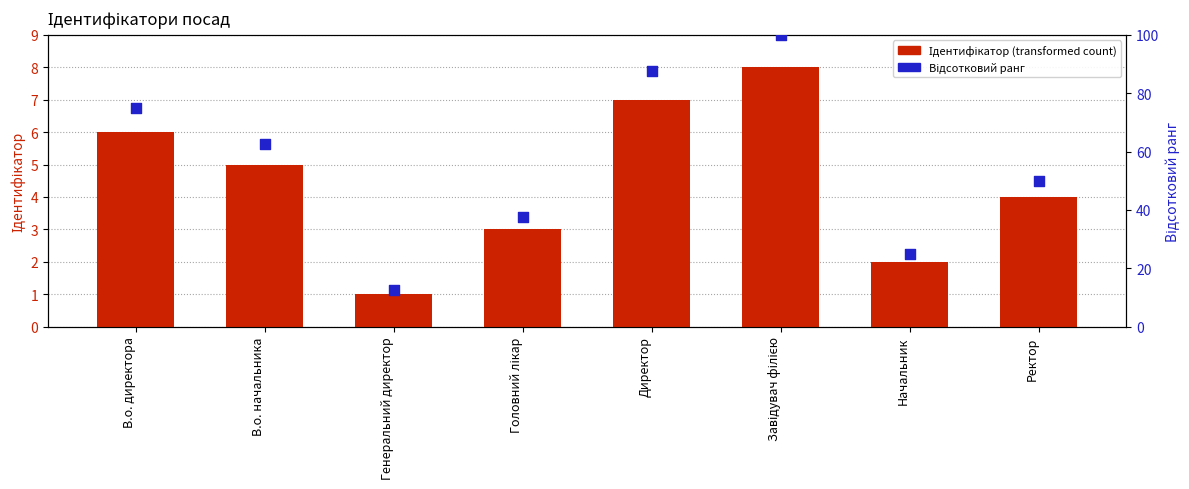

Which series reaches the minimum Y coordinate?

Ідентифікатор (transformed count)